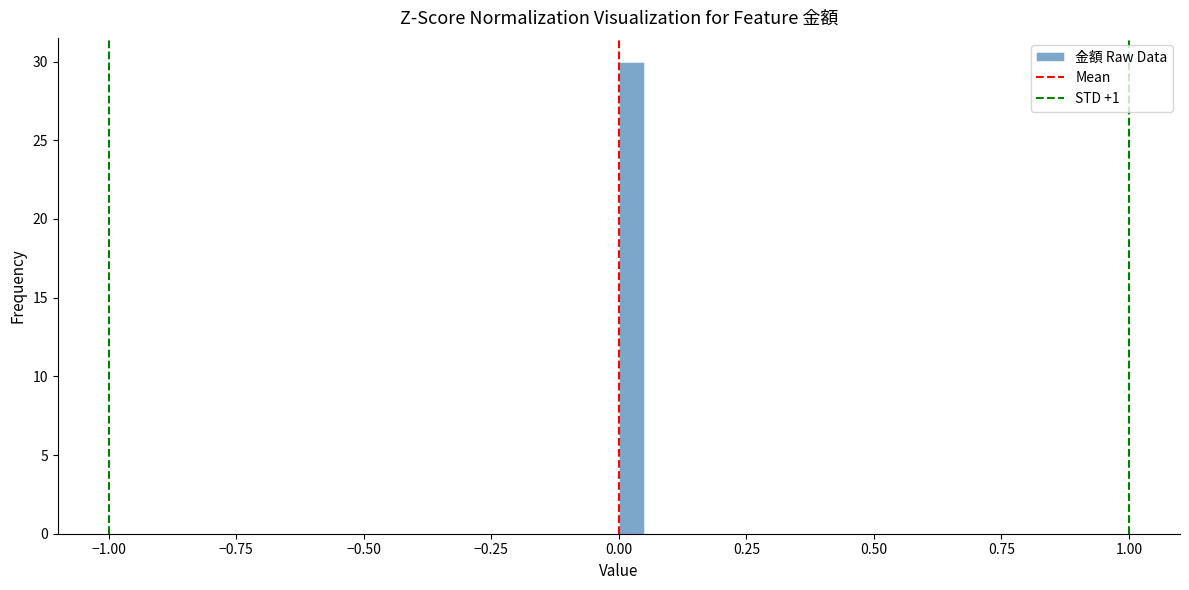

Read against the x-axis, roughly where is the centre of the tallest bar?

0.05